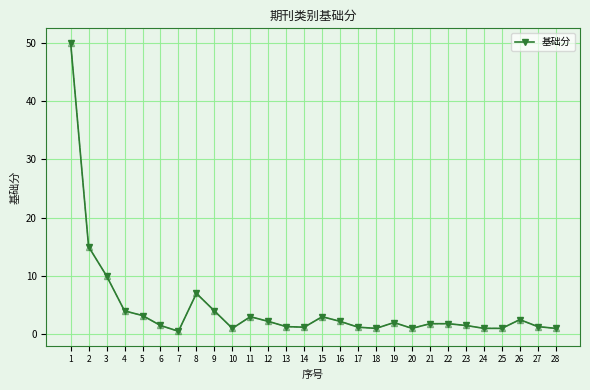

True or false: there are more than 2 points higher than both neighbors.

True